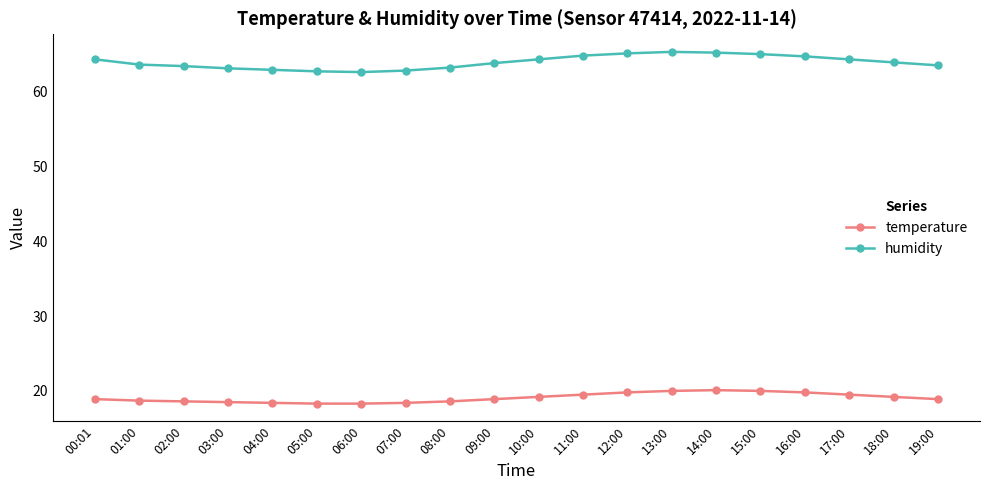

Is it true that temperature equals 29.3 at 04:00?

False